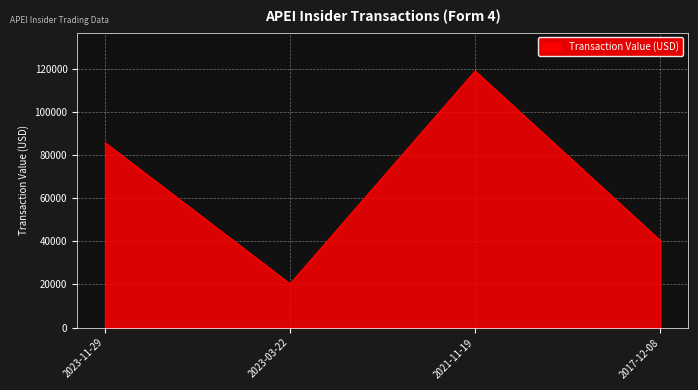

How many lines are shown in the chart?

1